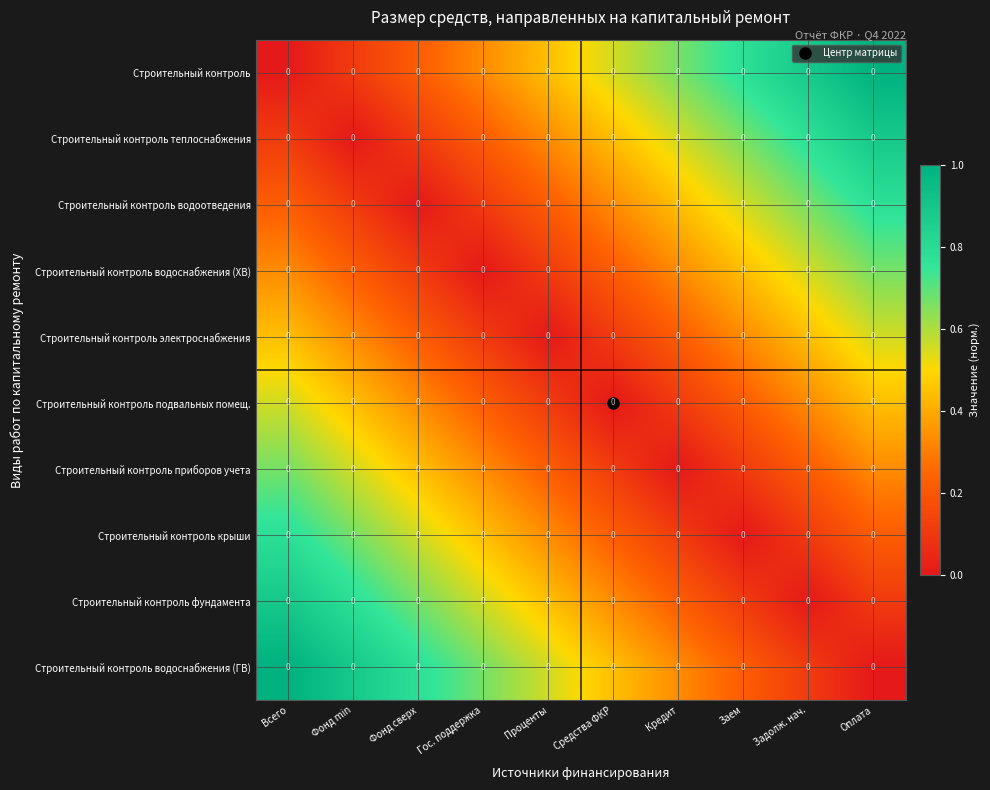

The Строительный контроль водоотведения series shows 0.1 at Гос. поддержка. True or false?

True